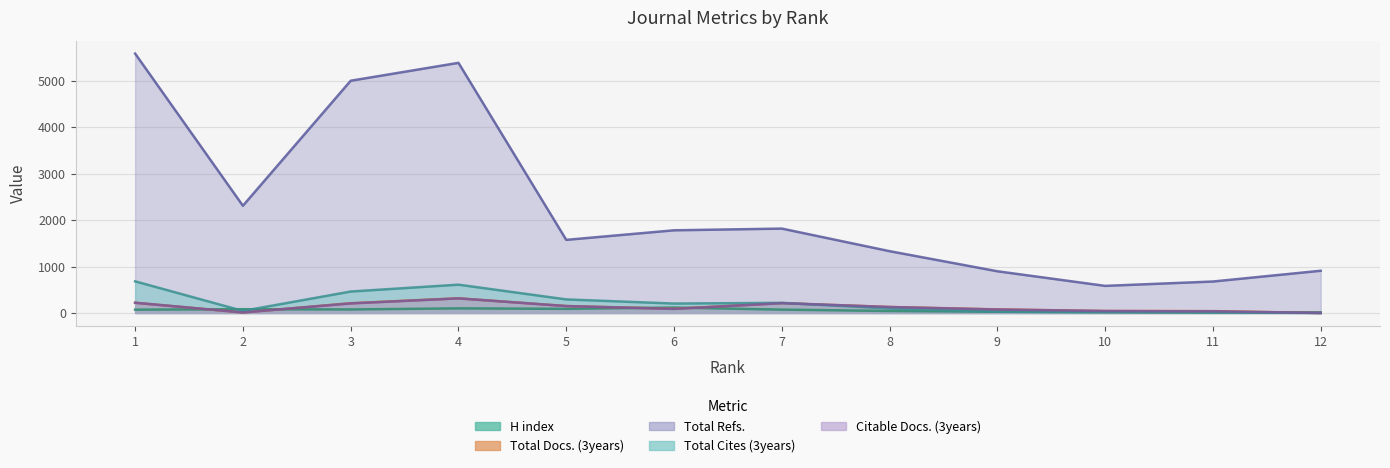

How many values in the Total Cites (3years) series exceed 203?

5